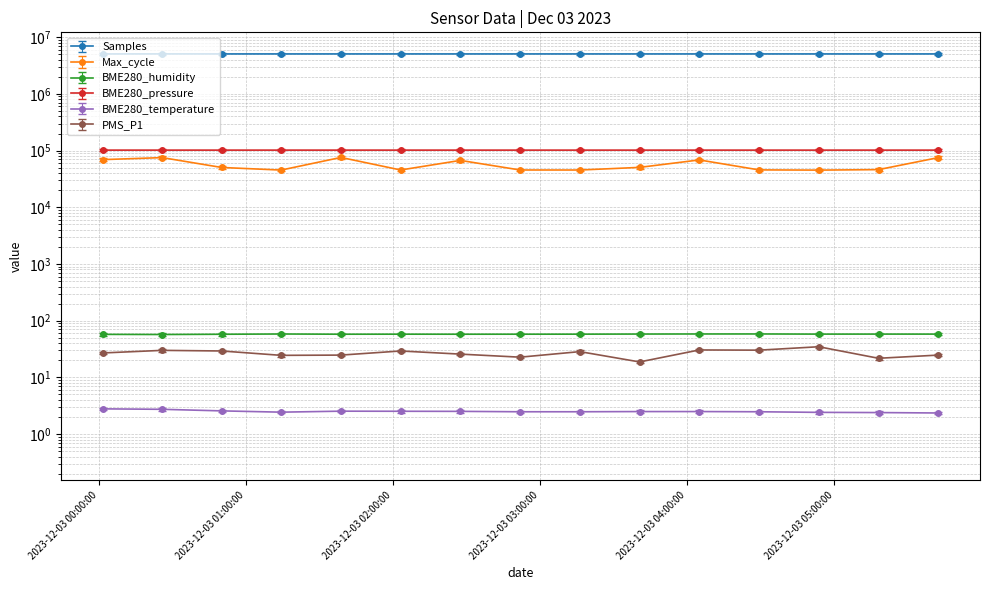

What are all the series names shown in the legend?

Samples, Max_cycle, BME280_humidity, BME280_pressure, BME280_temperature, PMS_P1